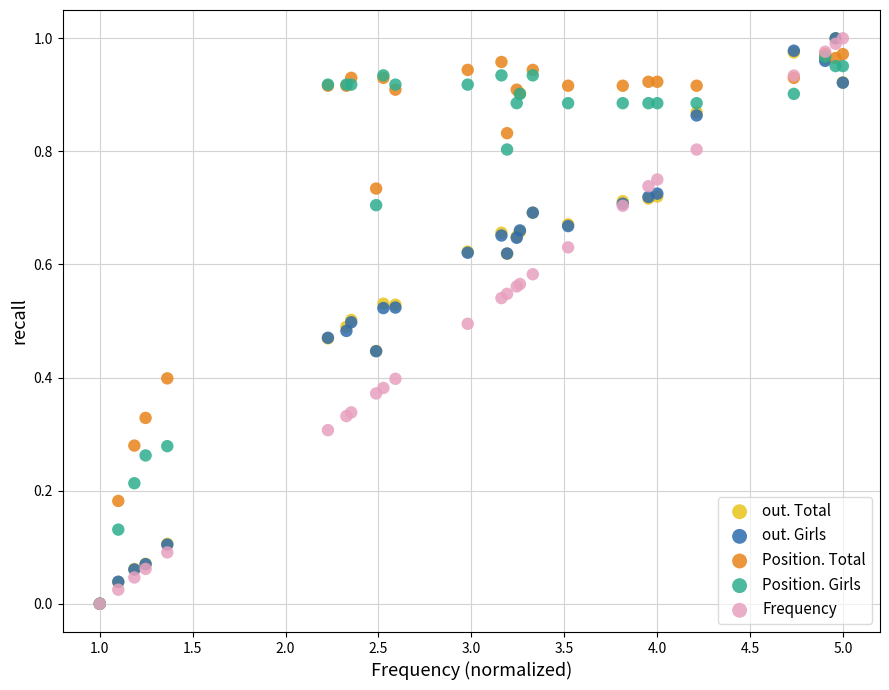

What are all the series names shown in the legend?

out. Total, out. Girls, Position. Total, Position. Girls, Frequency